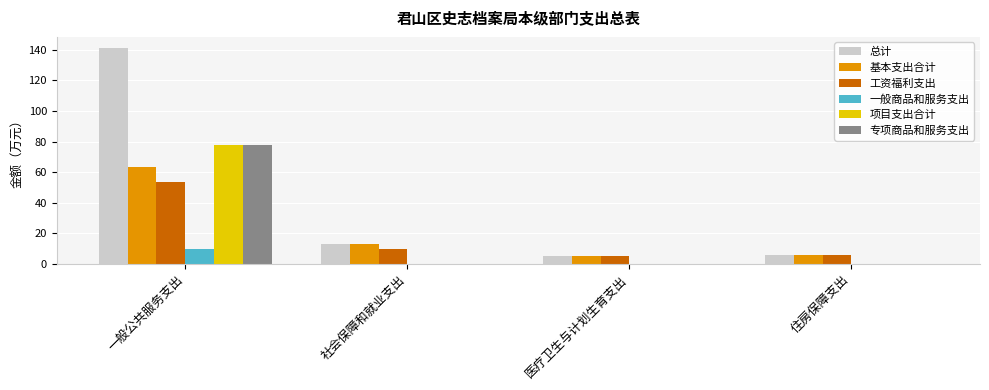

How many groups of bars are there?

4